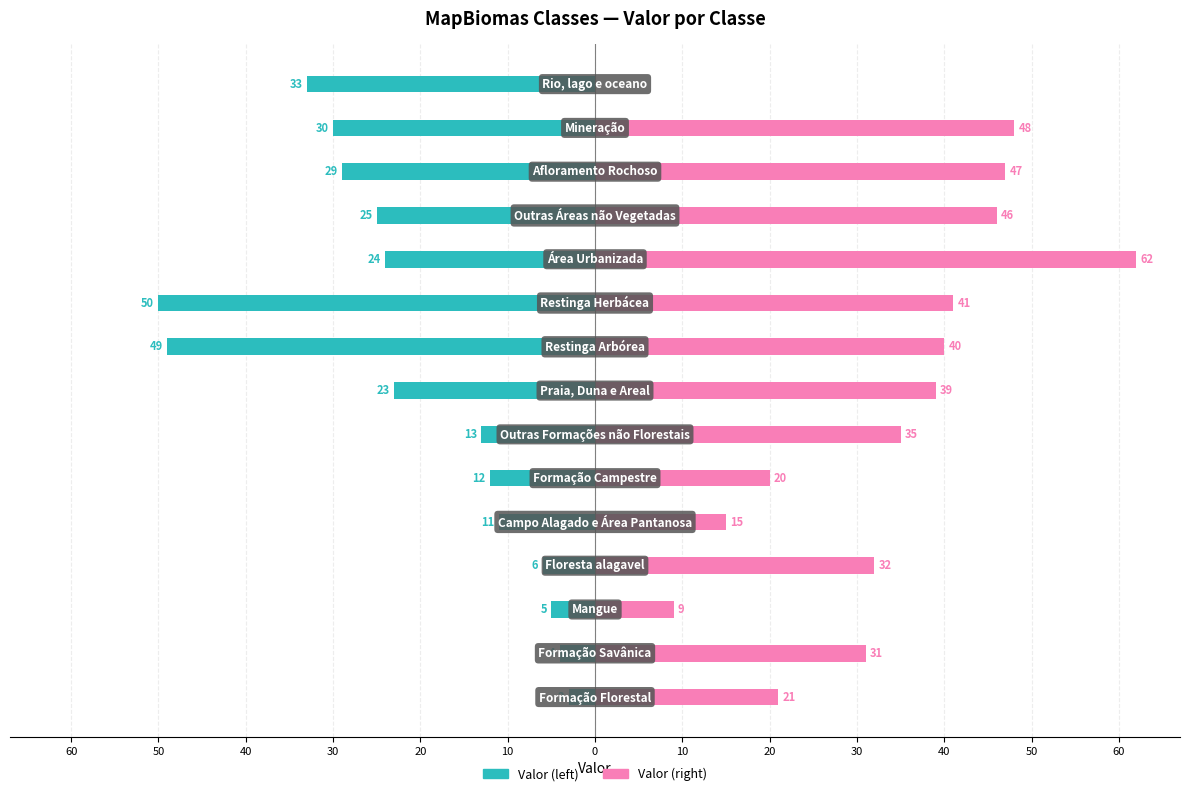

Which series has the largest range (max minus min)?

Valor (right)